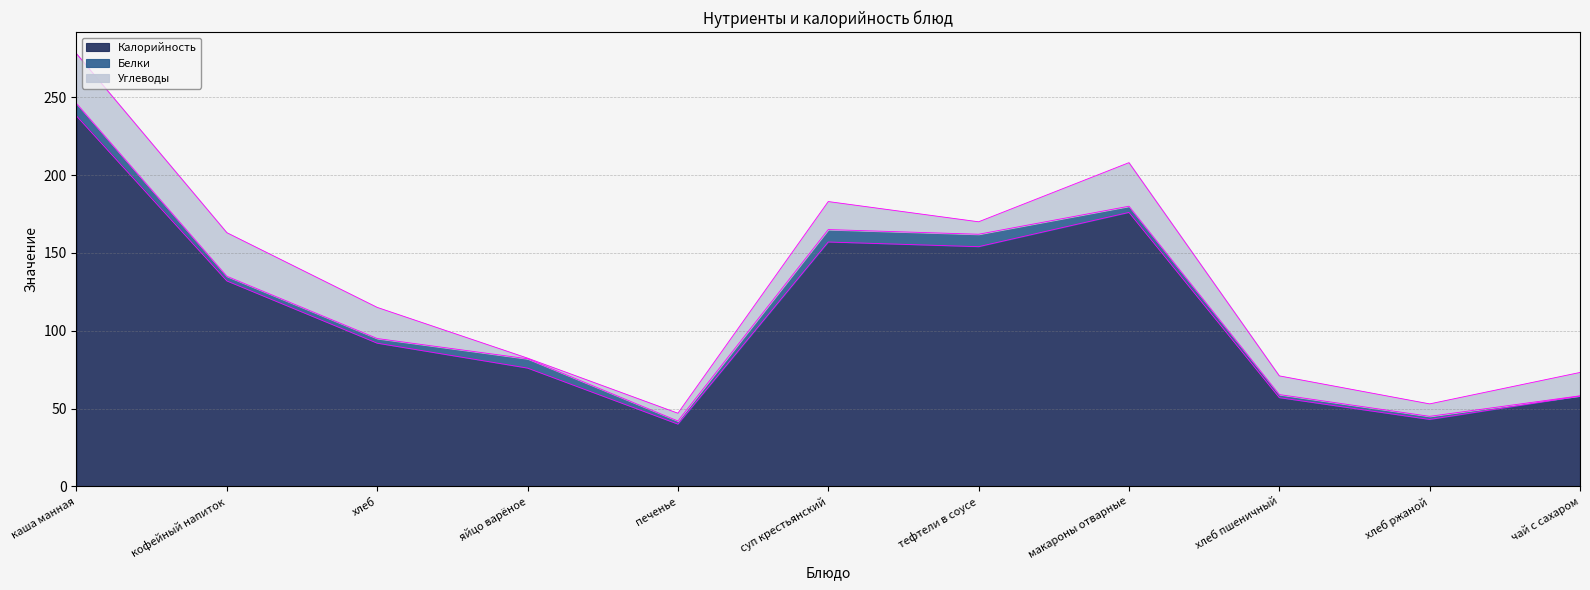

What are all the series names shown in the legend?

Калорийность, Белки, Углеводы